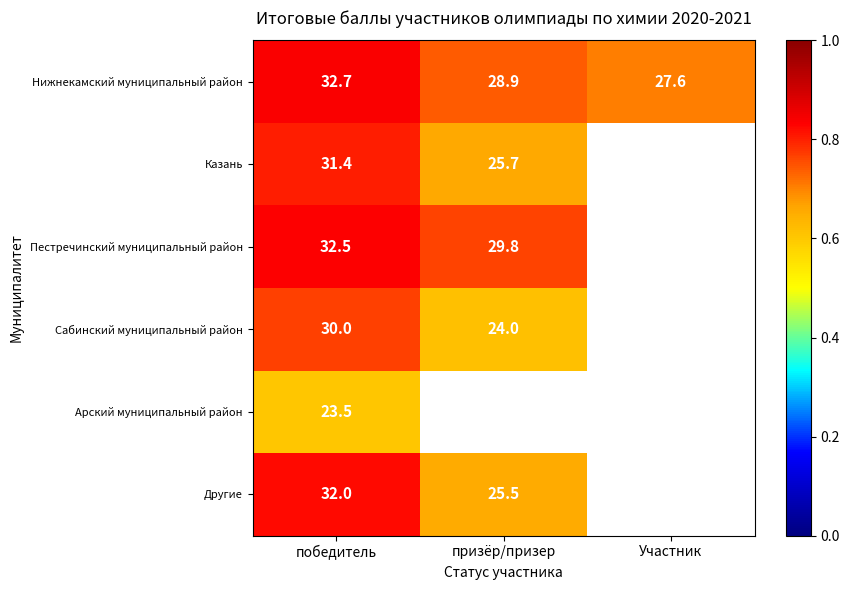

At победитель, list the series in order from smallest to largest.

Арский муниципальный район, Сабинский муниципальный район, Казань, Другие, Пестречинский муниципальный район, Нижнекамский муниципальный район